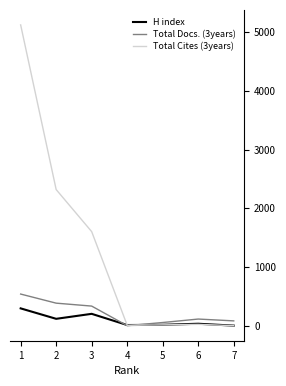

How many lines are shown in the chart?

3